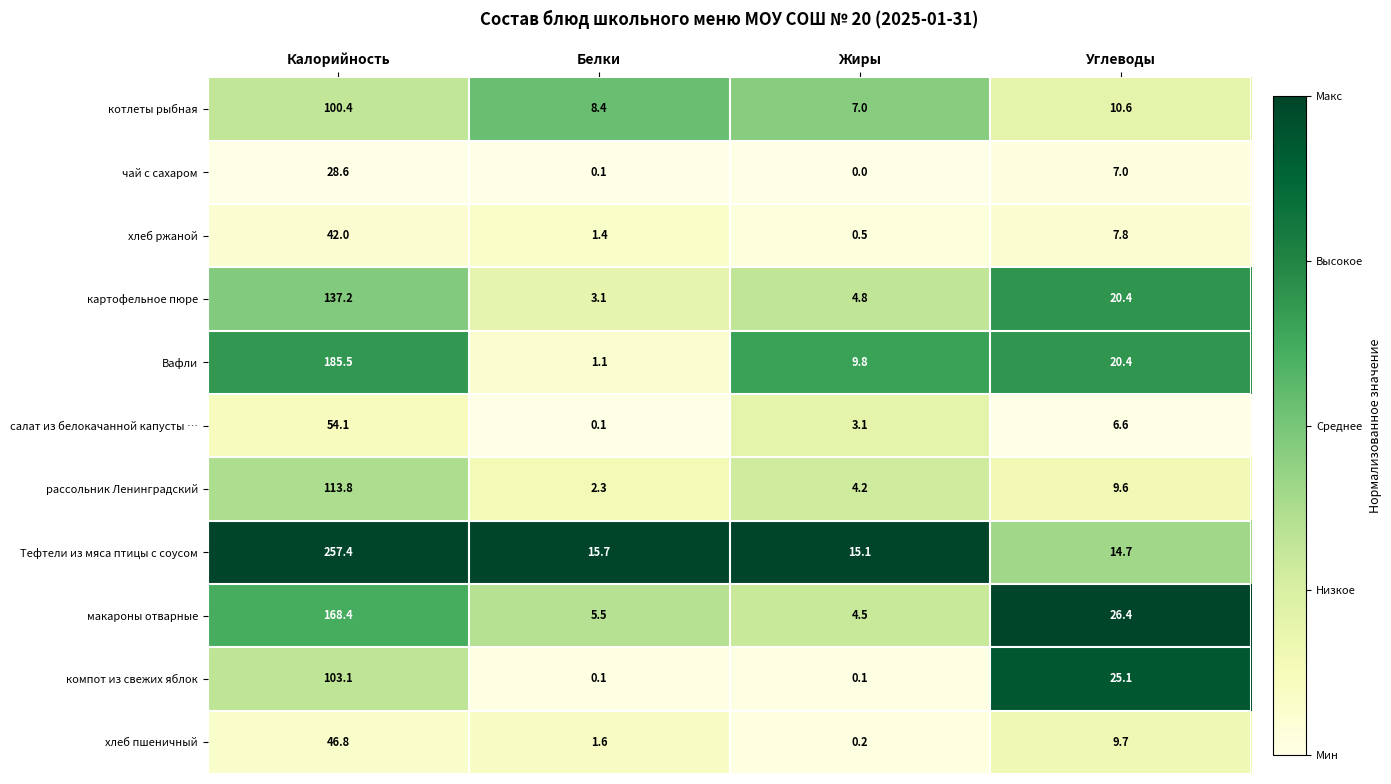

Rank the series by their maximum value, from highest to lowest.

Тефтели из мяса птицы с соусом, Вафли, макароны отварные, картофельное пюре, рассольник Ленинградский, компот из свежих яблок, котлеты рыбная, салат из белокачанной капусты …, хлеб пшеничный, хлеб ржаной, чай с сахаром